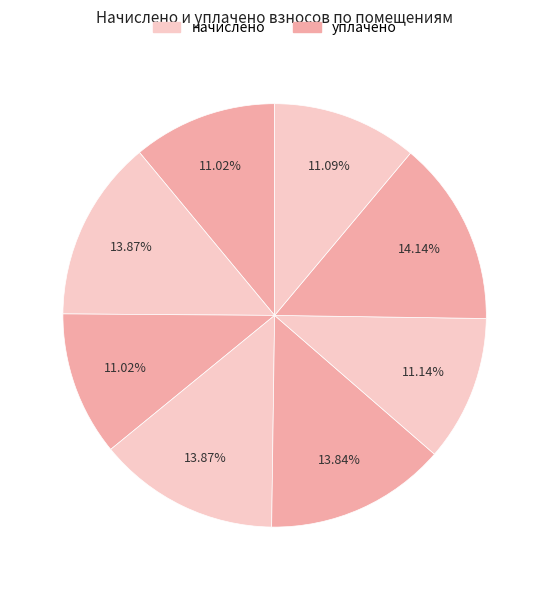

How many slices are in this pie chart?

8